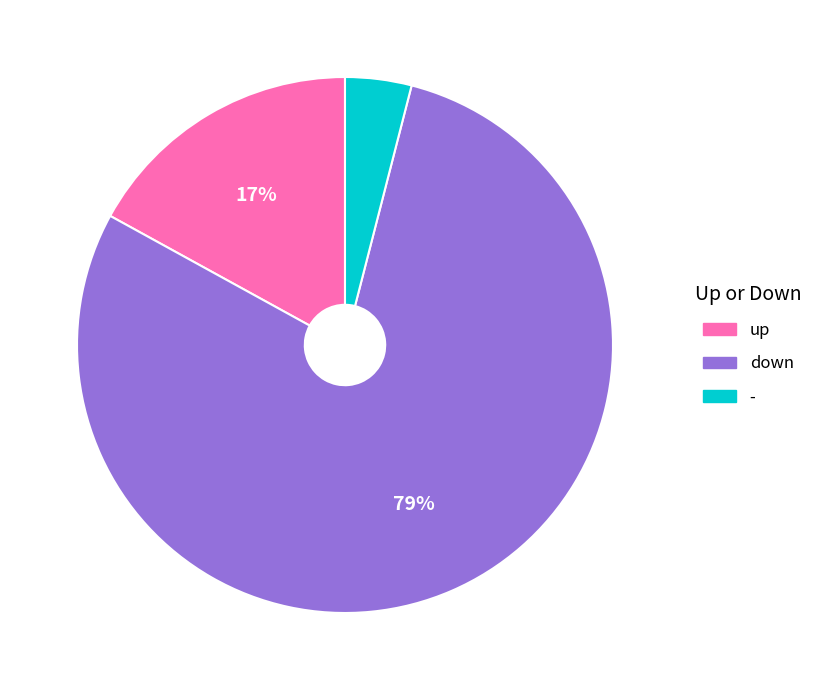

Do - and down together represent more than half of the pie?

Yes